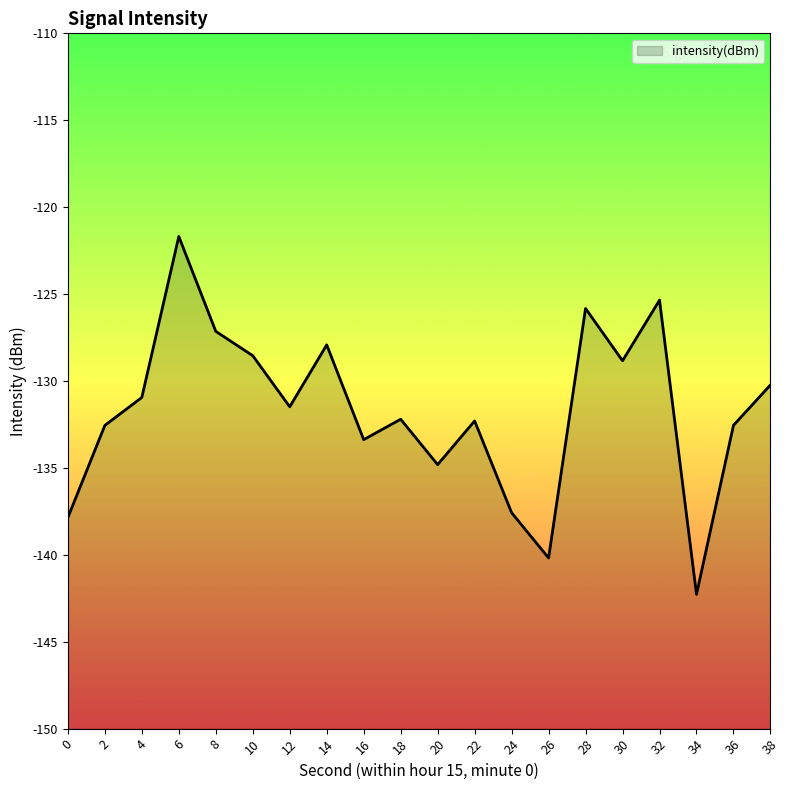

The chart shows a value of -125.4 at 32. True or false?

True